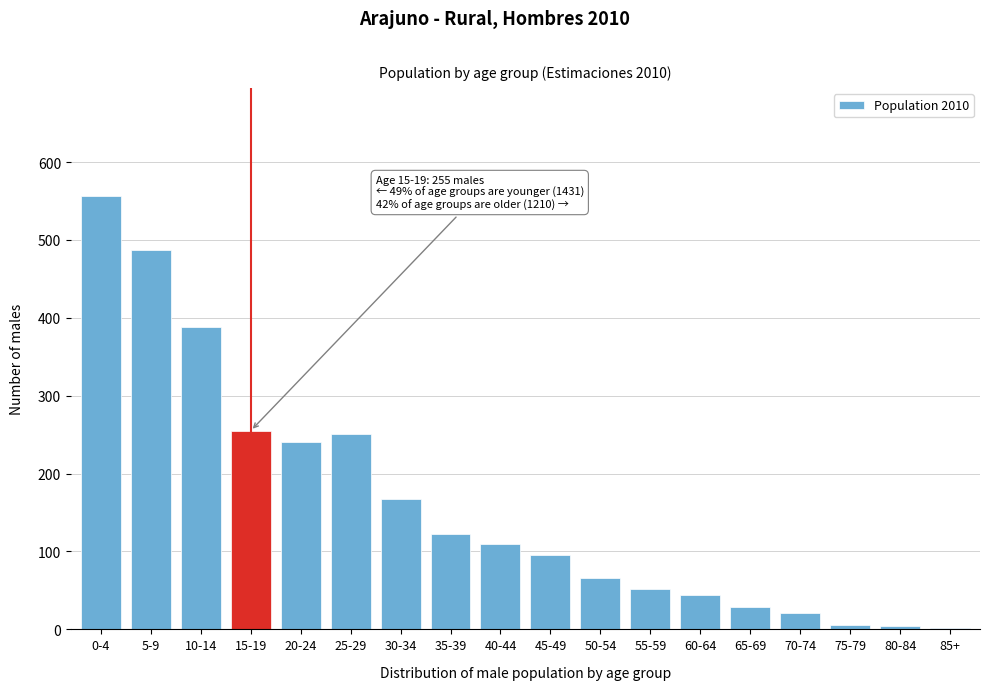

What is the ratio of the value at 15-19 to the value at 50-54?

3.9